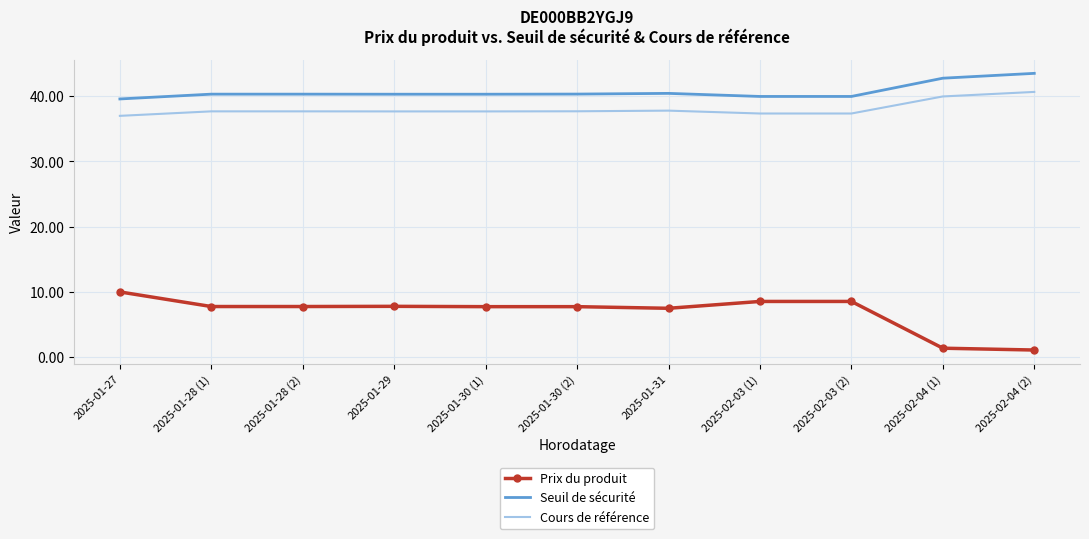

True or false: Seuil de sécurité and Prix du produit cross at least once.

False